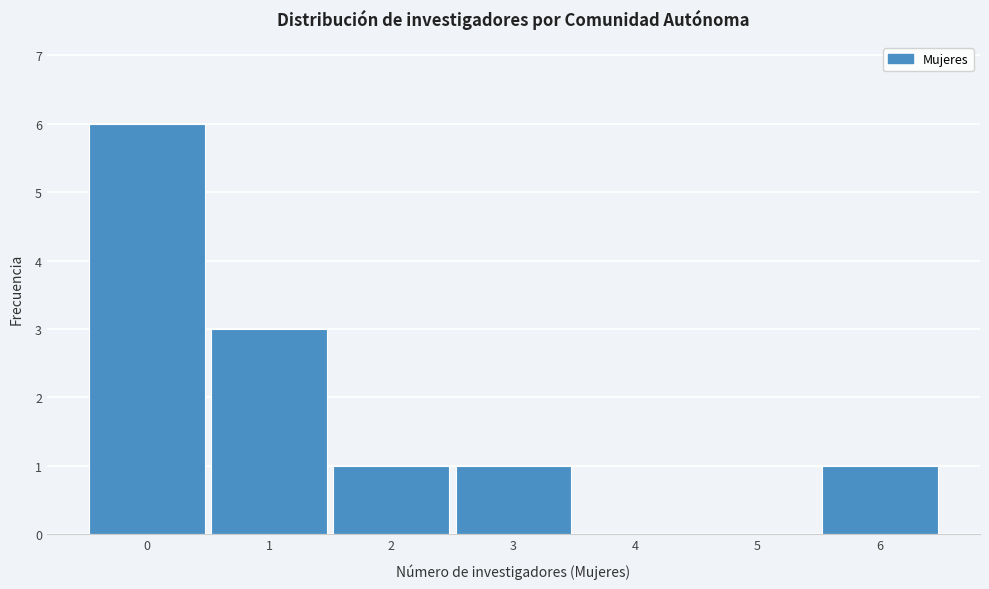

Reading left to right, extract all data points from this chart.

0=6	1=3	2=1	3=1	4=0	5=0	6=1